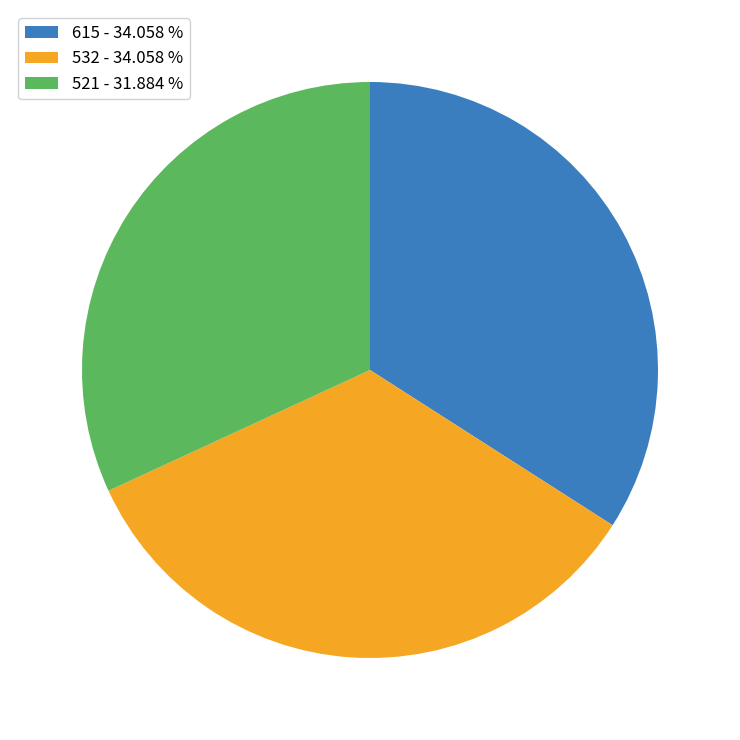

Do 521 and 532 together represent more than half of the pie?

Yes